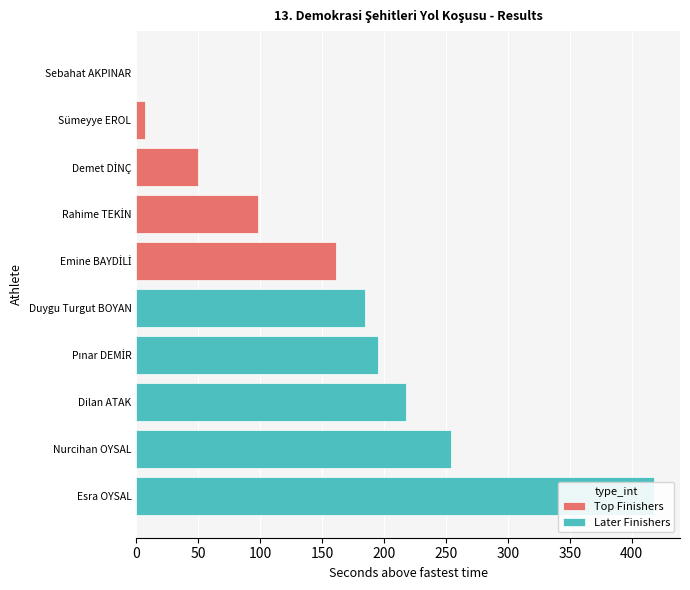

Reading left to right, transcribe all the data shown in this chart.

Top Finishers: 0=161	50=98	100=50	150=7	200=0
Later Finishers: 0=418	50=254	100=218	150=195	200=185